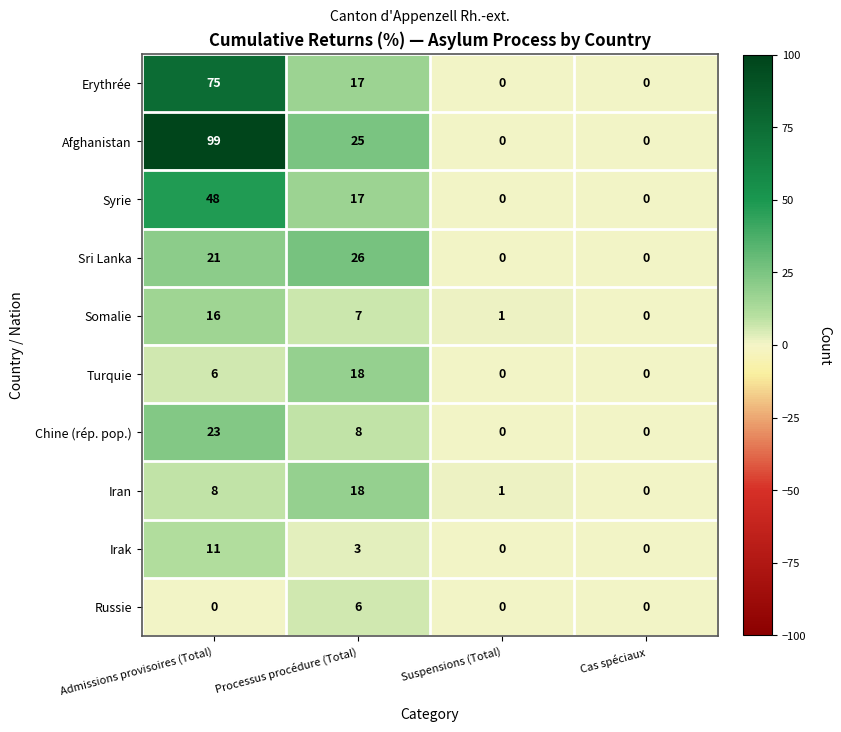

True or false: Erythrée has a value of 0 at Suspensions (Total).

True